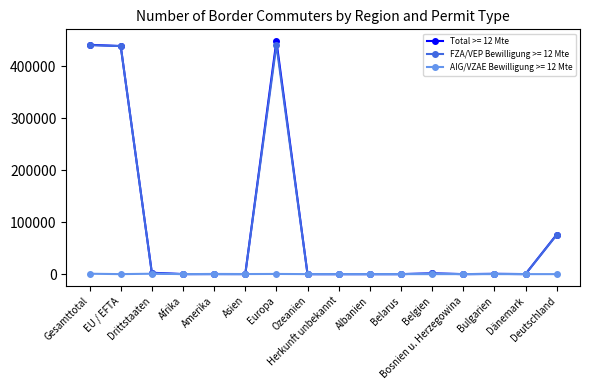

What is the average value of the AIG/VZAE Bewilligung >= 12 Mte series?

140